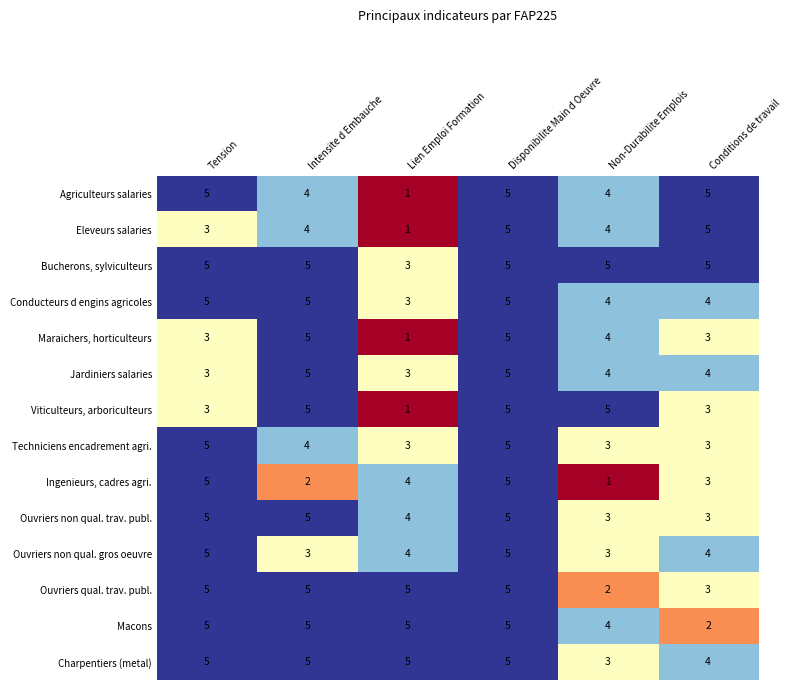

What is the highest value of the Maraichers, horticulteurs series?

5